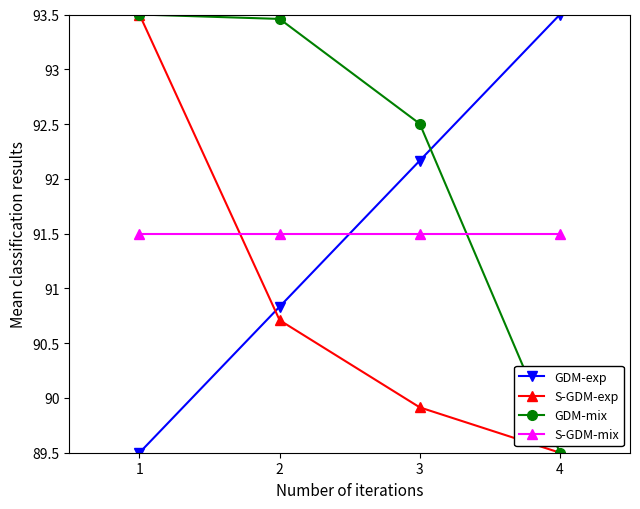

How many times do S-GDM-exp and S-GDM-mix cross each other?

1